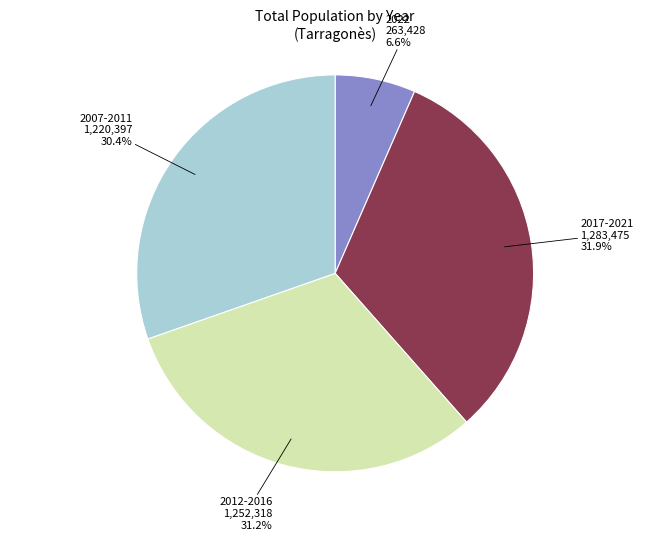

Does any single category account for the majority?

No